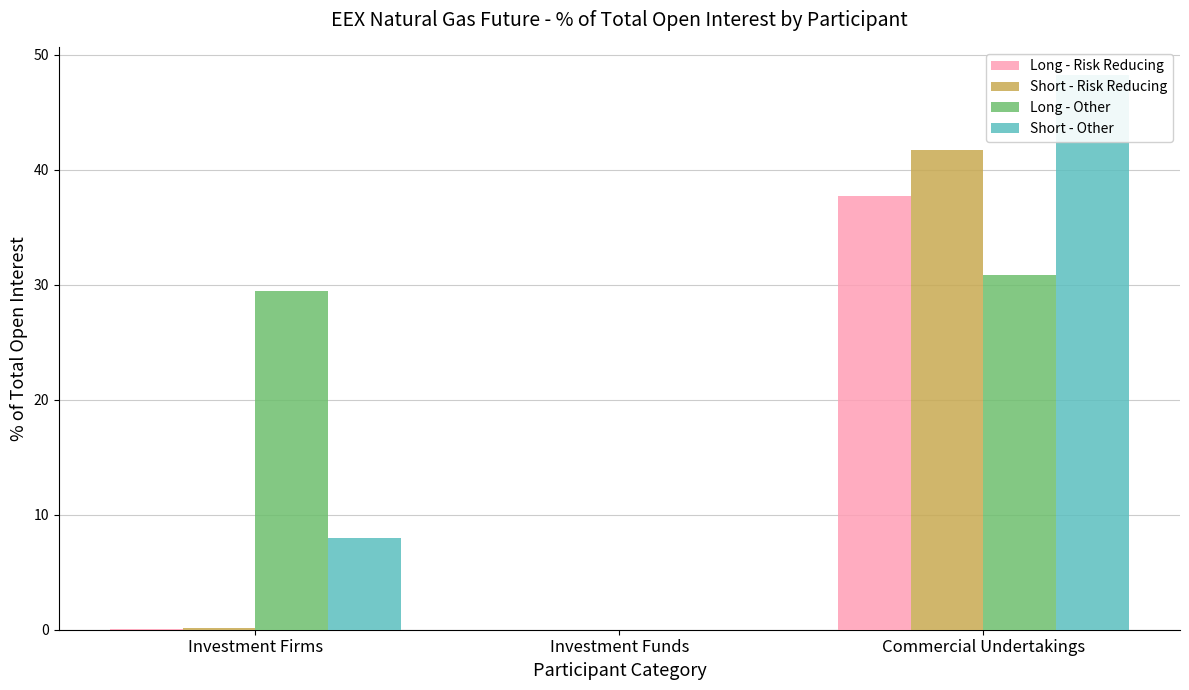

List the series in order of their peak value, highest first.

Short - Other, Short - Risk Reducing, Long - Risk Reducing, Long - Other